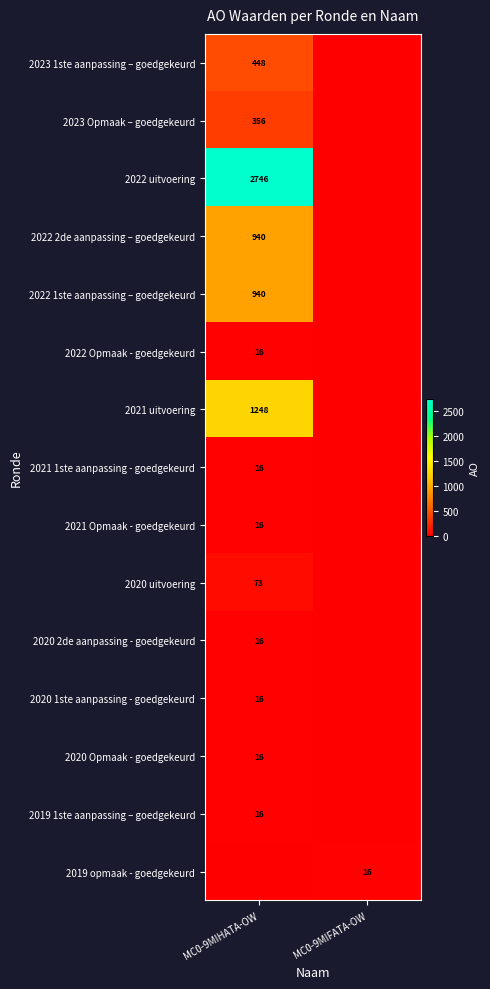

The value of 2022 2de aanpassing – goedgekeurd at MC0-9MIHATA-OW is 415. True or false?

False